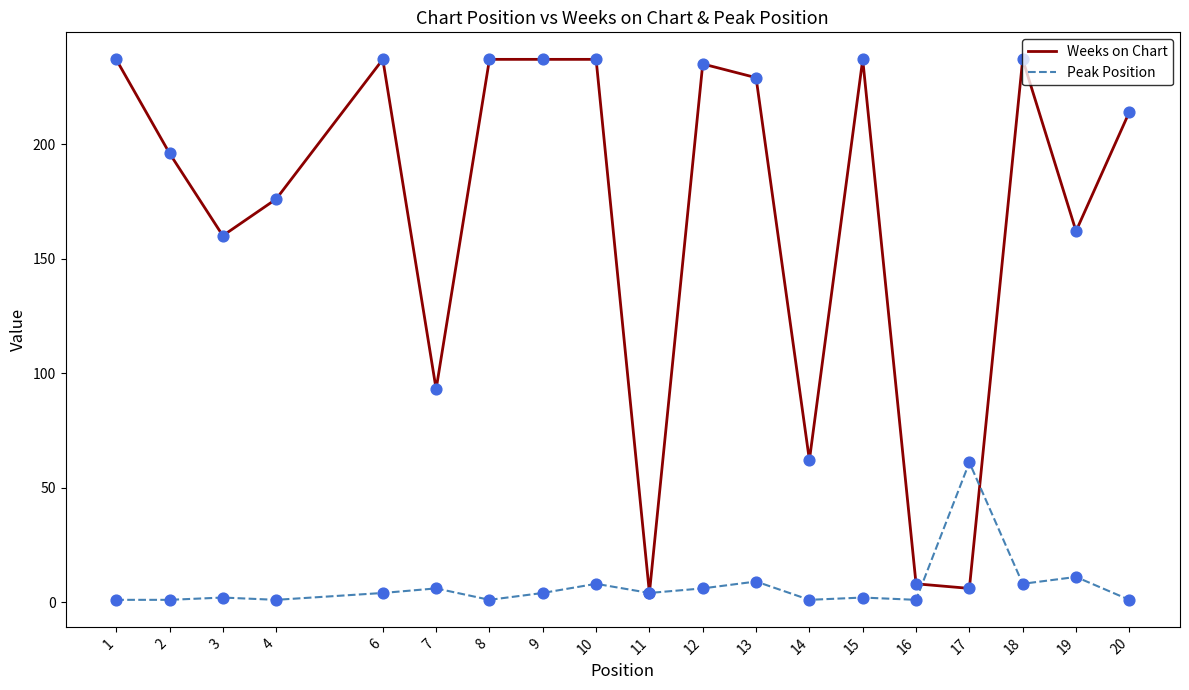

At how many categories does at least one series exceed 87?

15